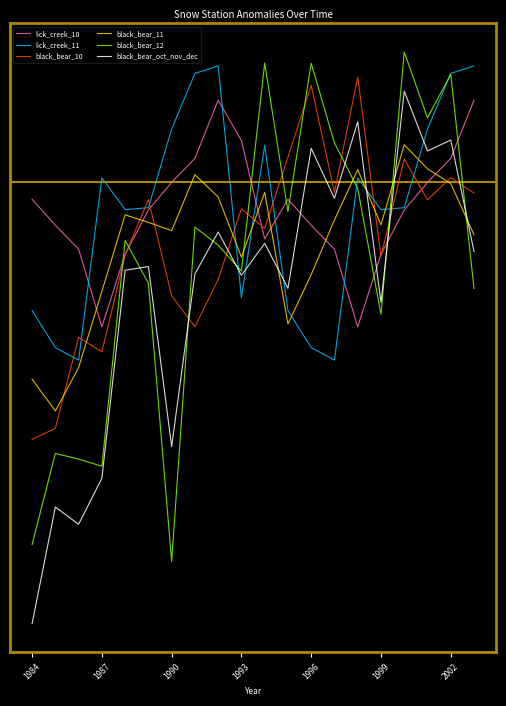

Does the chart have visible grid lines?

No